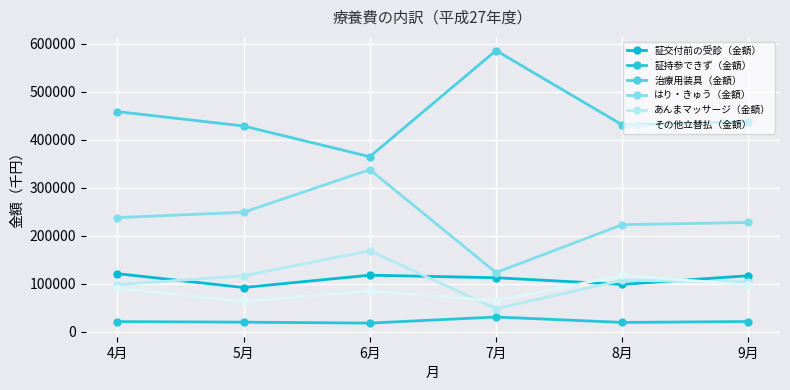

How many values in the 証持参できず（金額） series exceed 21502?

3